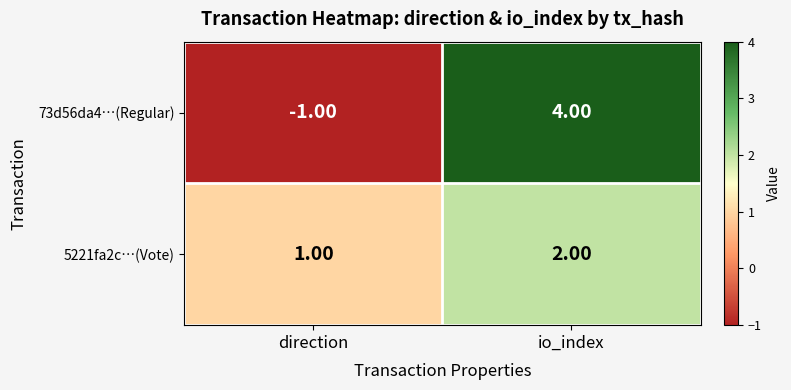

How many distinct data groups are displayed?

2